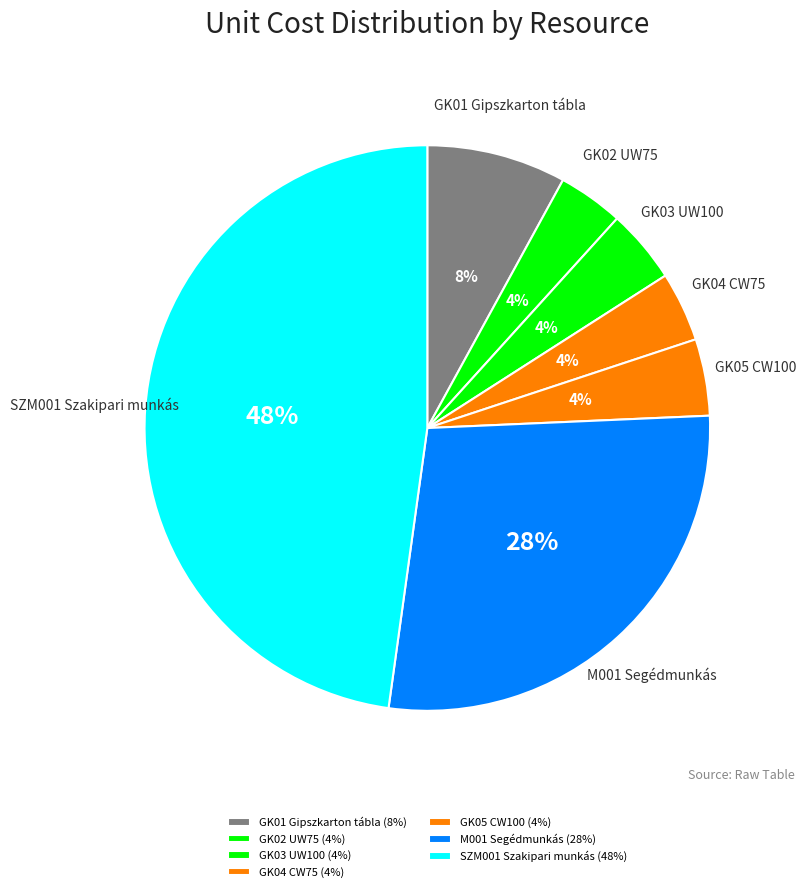

To the nearest percent, what is the combined percentage of GK02 UW75 and M001 Segédmunkás?

32%